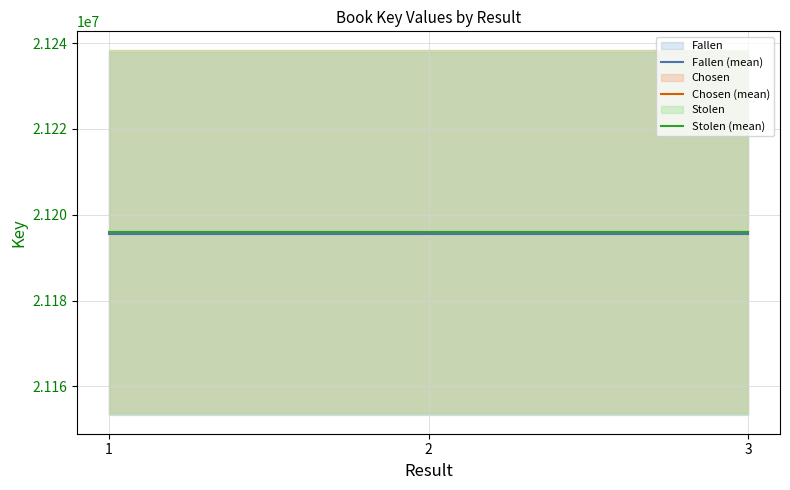

At how many categories does at least one series exceed 21195840?

3